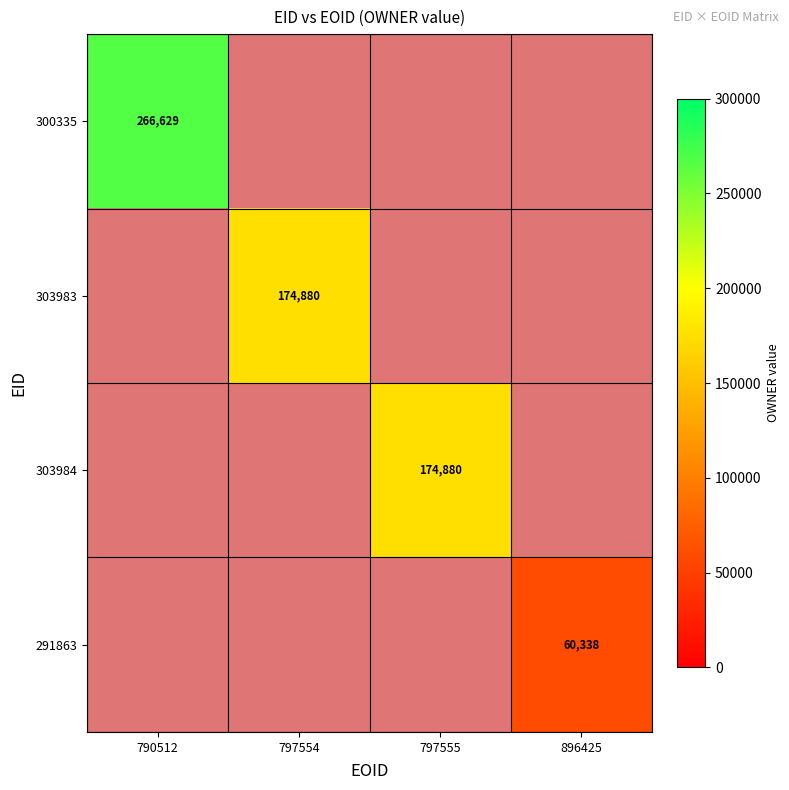

The 303983 series shows 174880 at 797554. True or false?

True